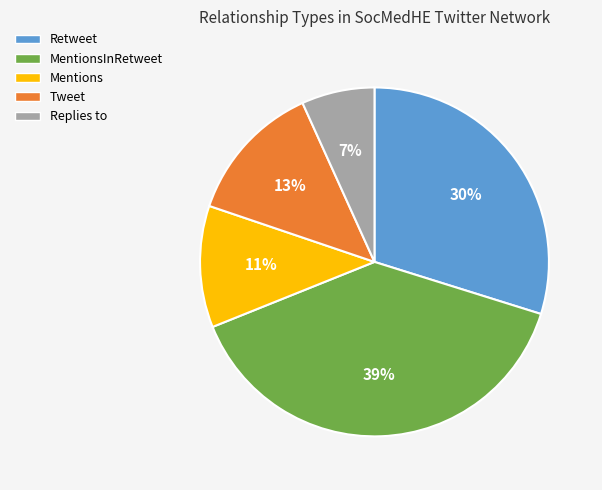

Which category has the biggest portion of the pie?

MentionsInRetweet